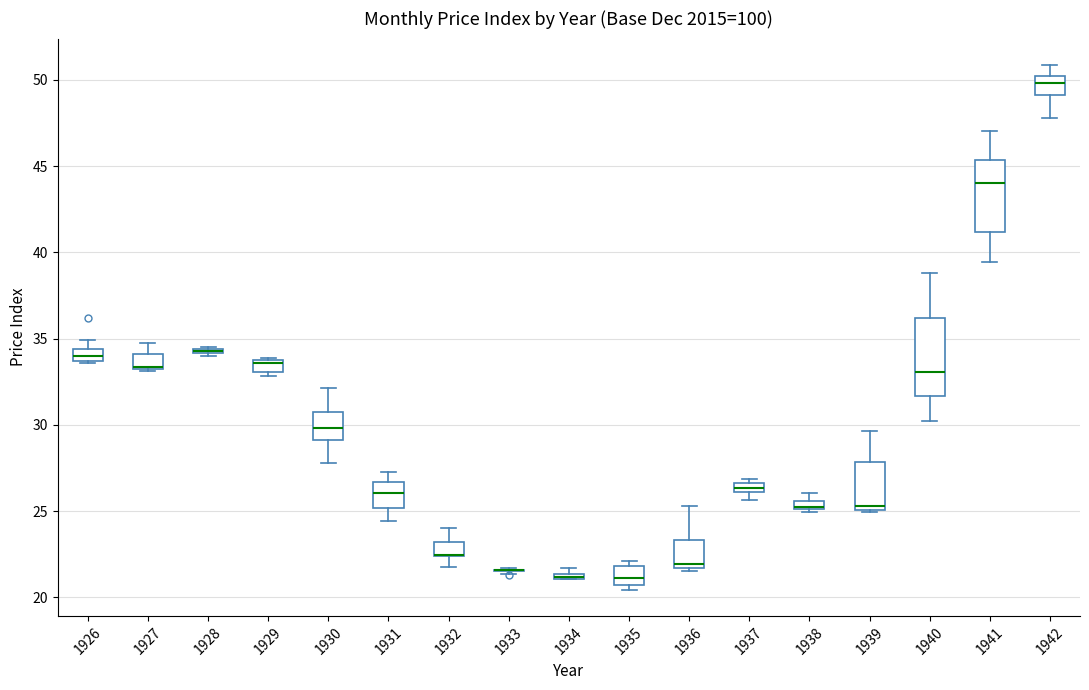

Where is the upper edge of the box at x = 1937 on the y-axis? The values are not printed on the chart, so give them approximately, as read against the axis.

26.5